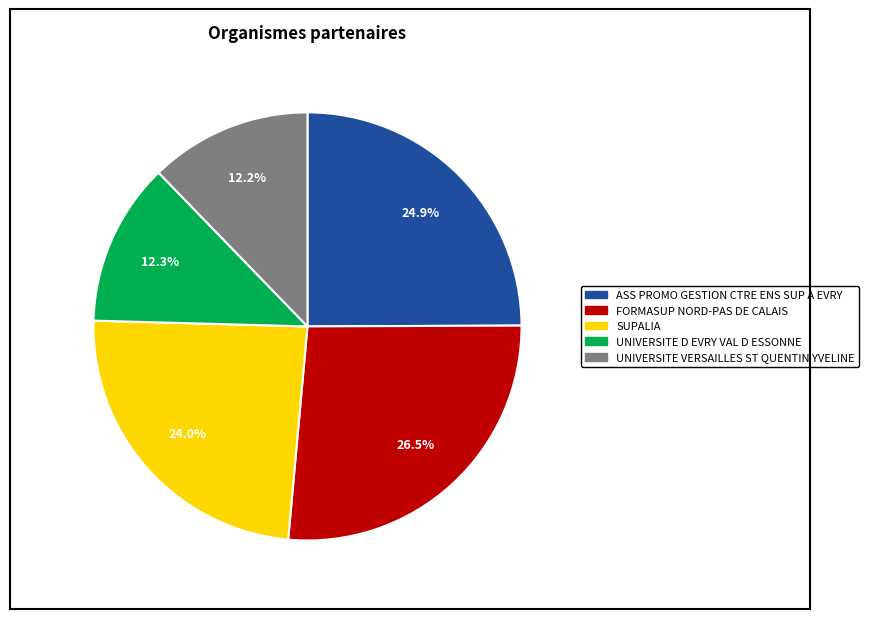

What is the ratio of the value at FORMASUP NORD-PAS DE CALAIS to the value at SUPALIA?

1.1